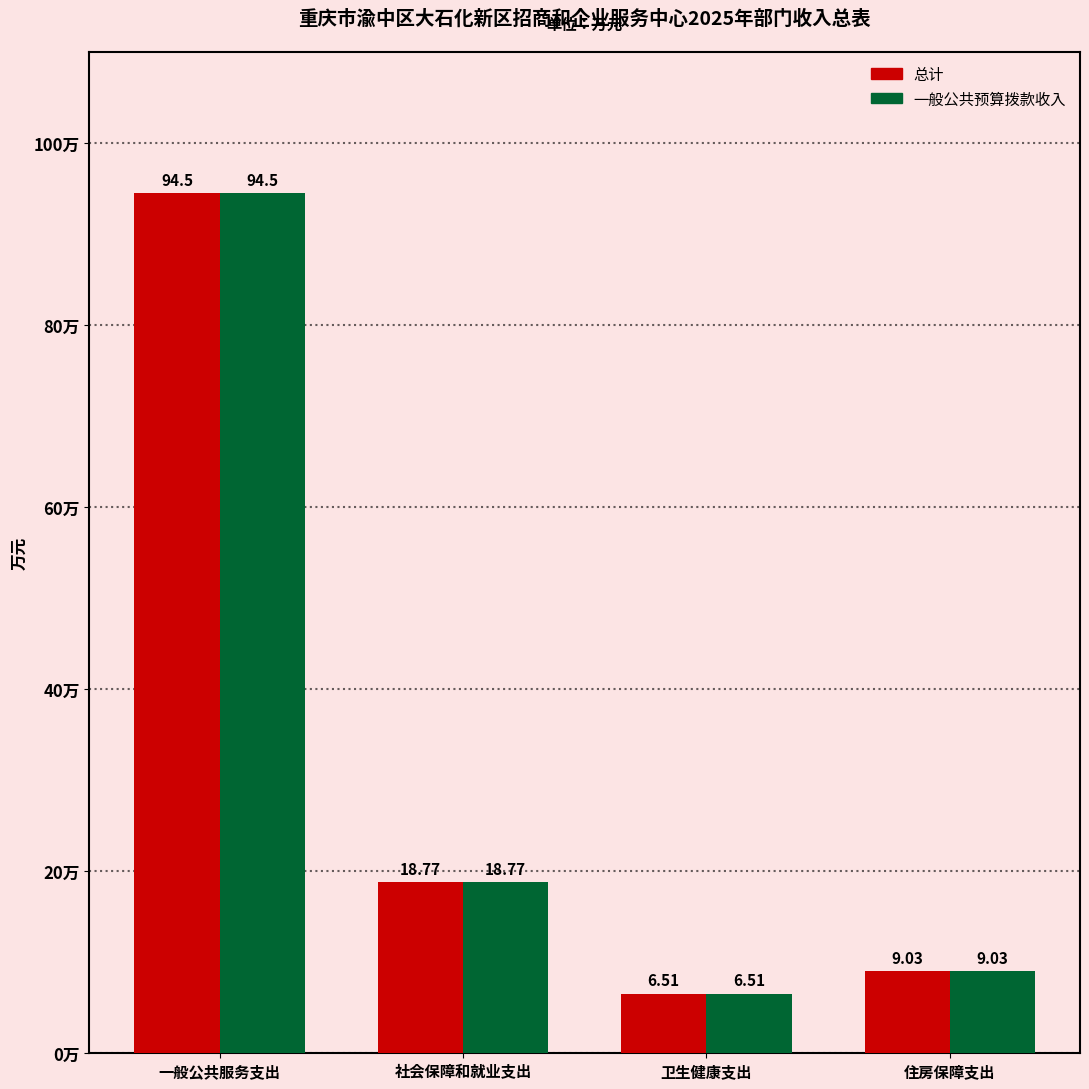

Which label corresponds to the smallest value in the chart?

卫生健康支出